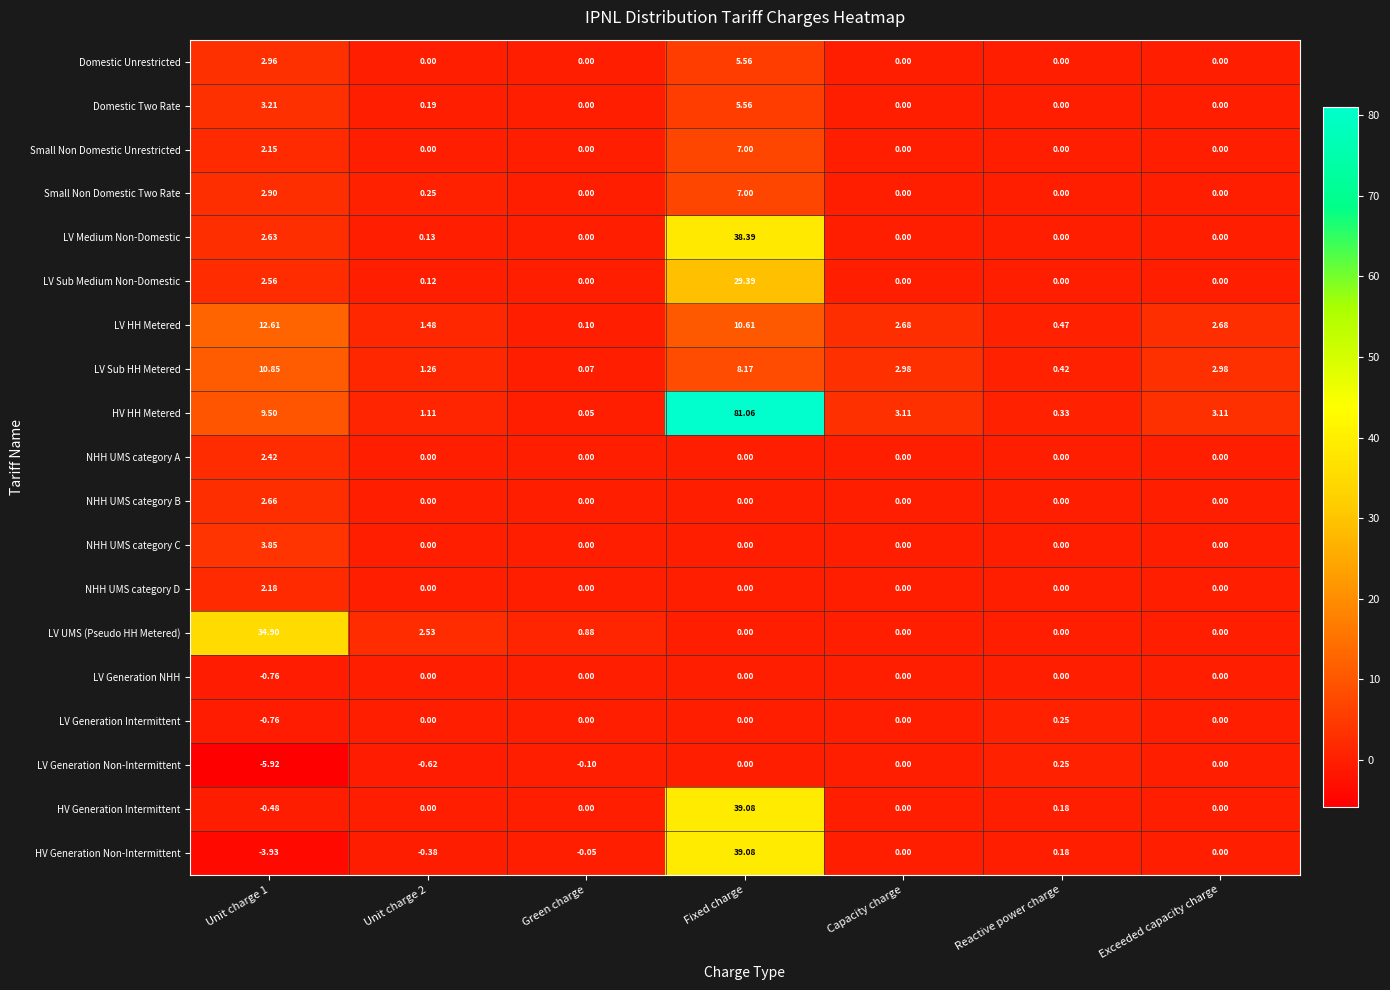

At which label does HV Generation Non-Intermittent first exceed 0?

Fixed charge